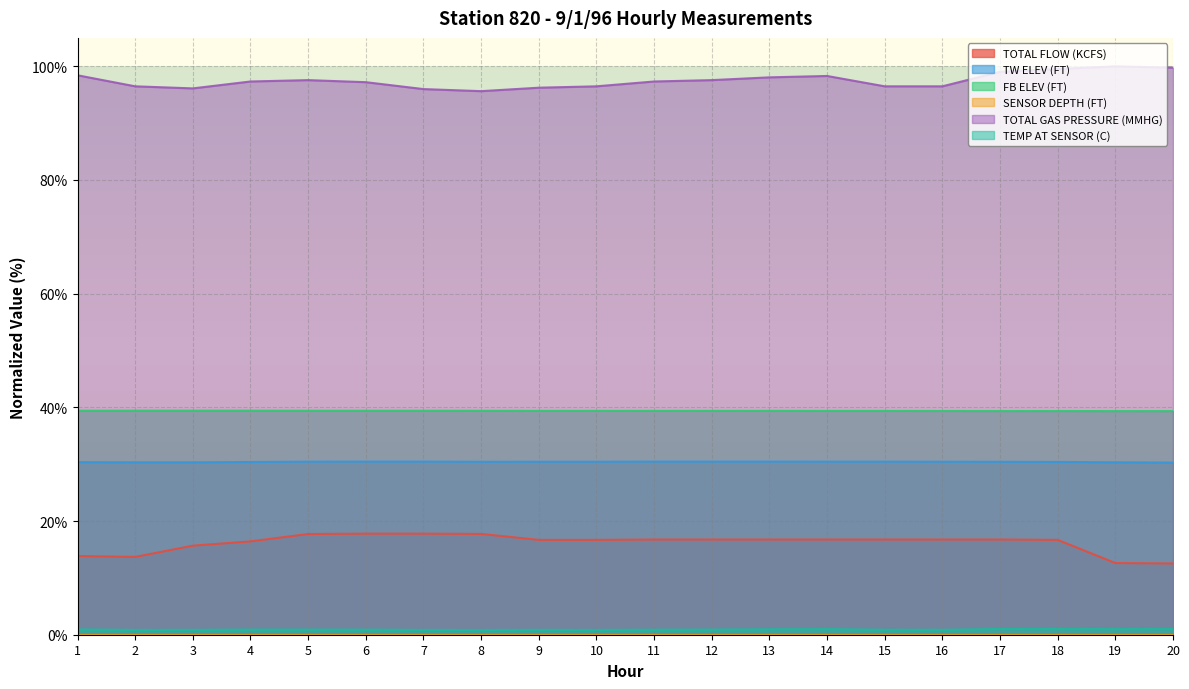

What is the greatest value displayed?

100.0